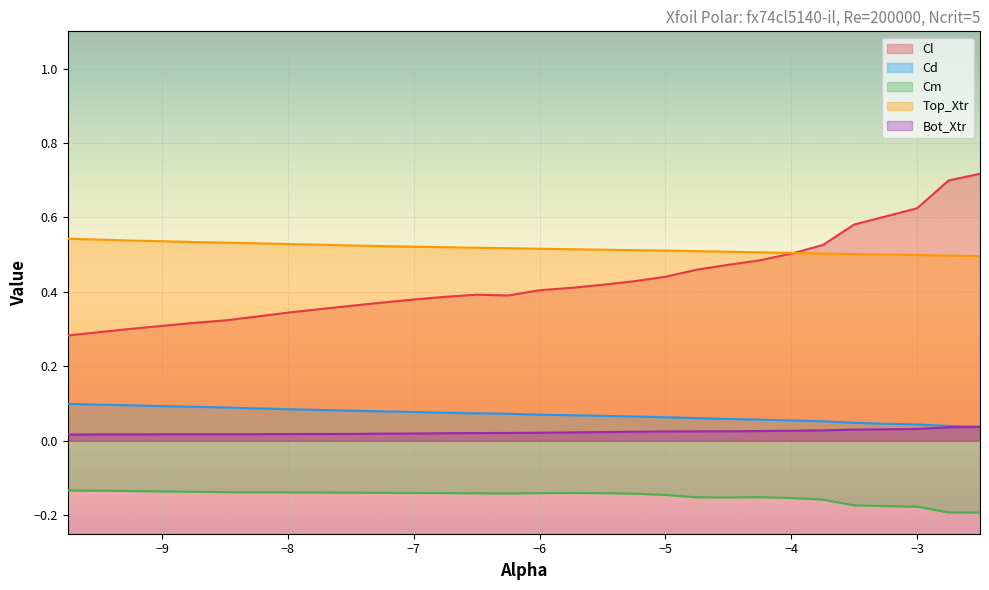

How many series are shown in this chart?

5